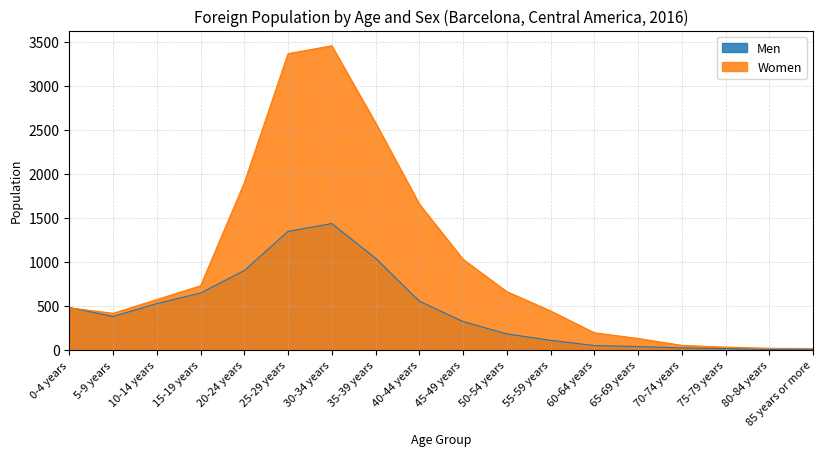

How many intersections are there between Women and Men?

1